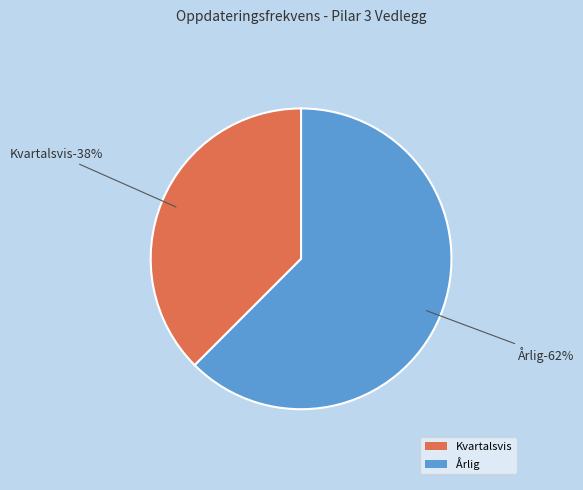

Which category accounts for the majority?

Årlig